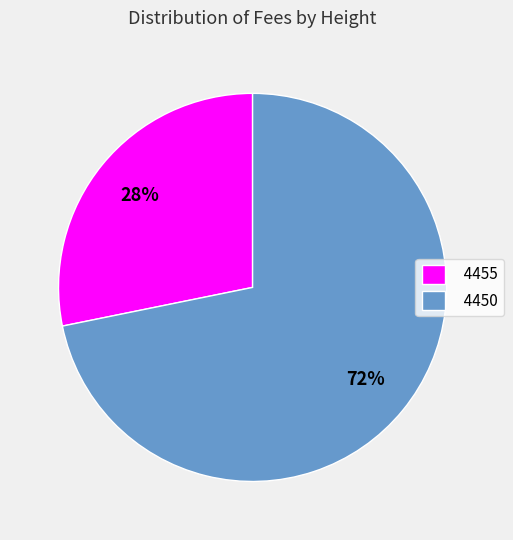

What is the smallest slice in the pie chart?

4455